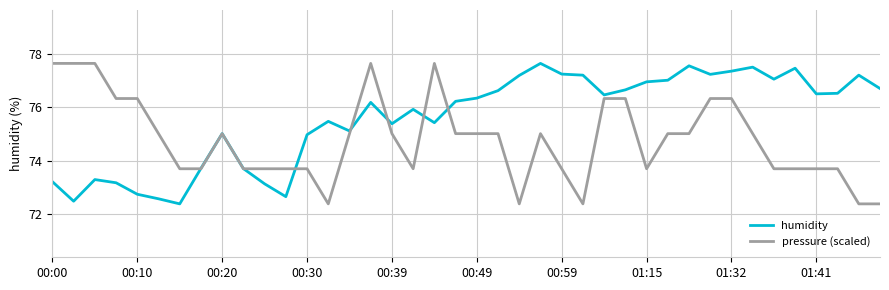

Which series has the largest total across all categories?

humidity